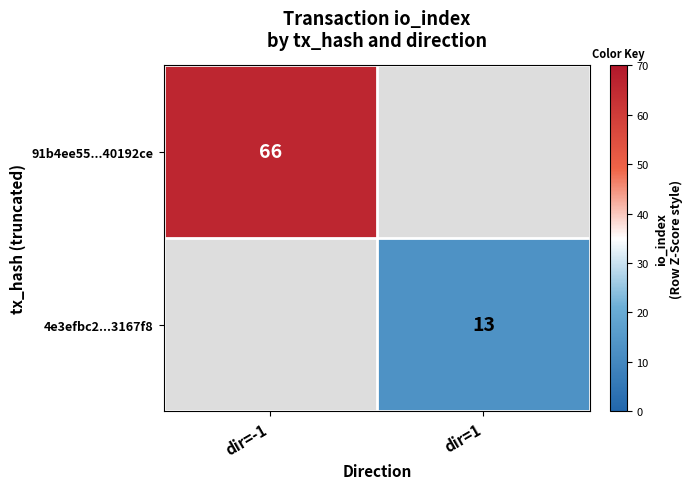

Is the value of 91b4ee55...40192ce at dir=-1 greater than the value of 4e3efbc2...3167f8 at dir=1?

Yes